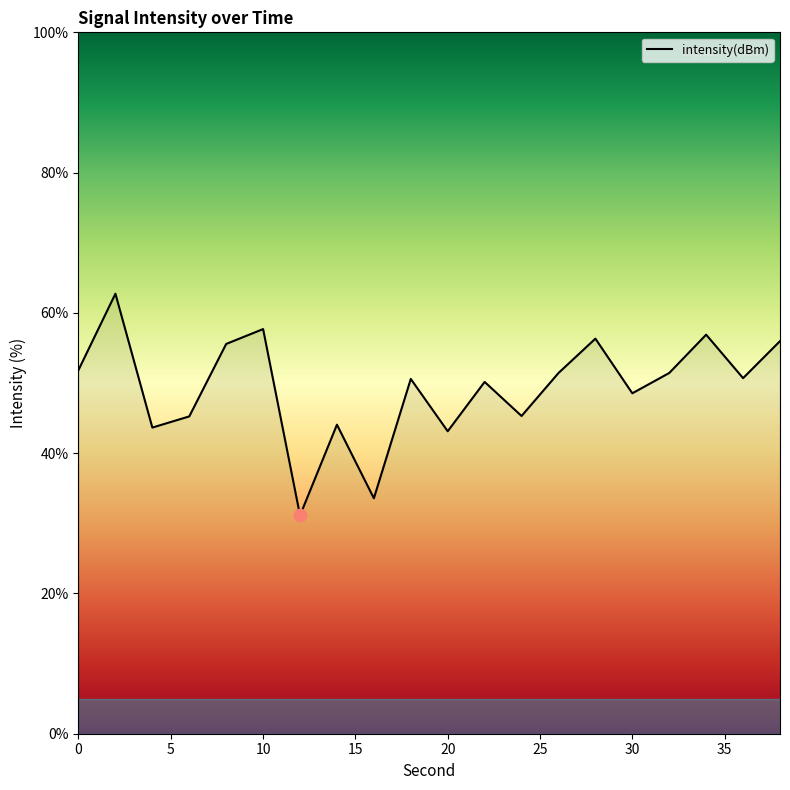

What is the smallest value displayed?

31.1